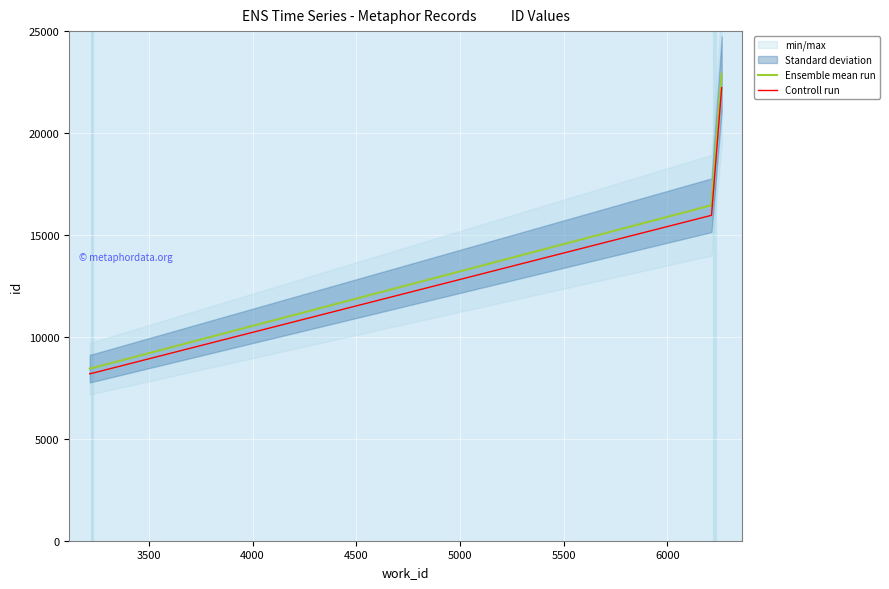

Reading left to right, extract all data points from this chart.

Ensemble mean run: 8445.0	8481.0	16458.0	22910.0
Controll run: 8191.6	8226.6	15964.3	22222.7